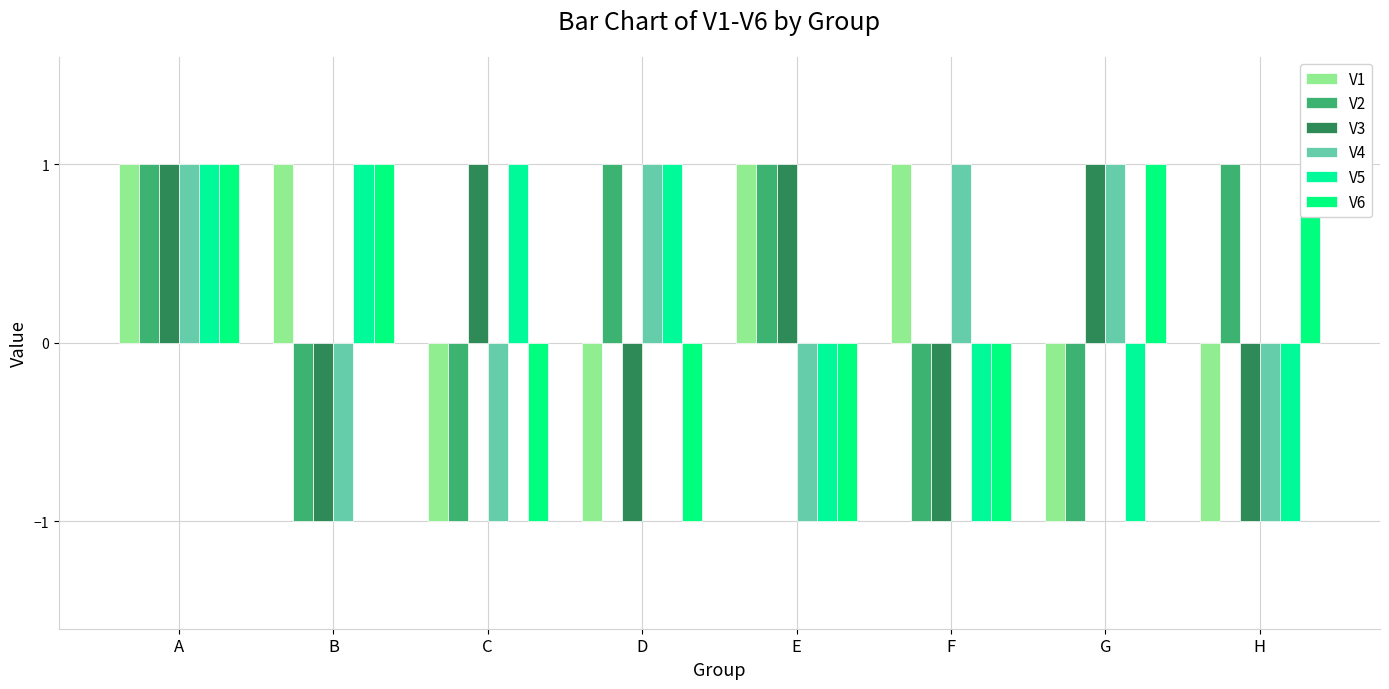

What is the difference between the highest and lowest values at E?

2